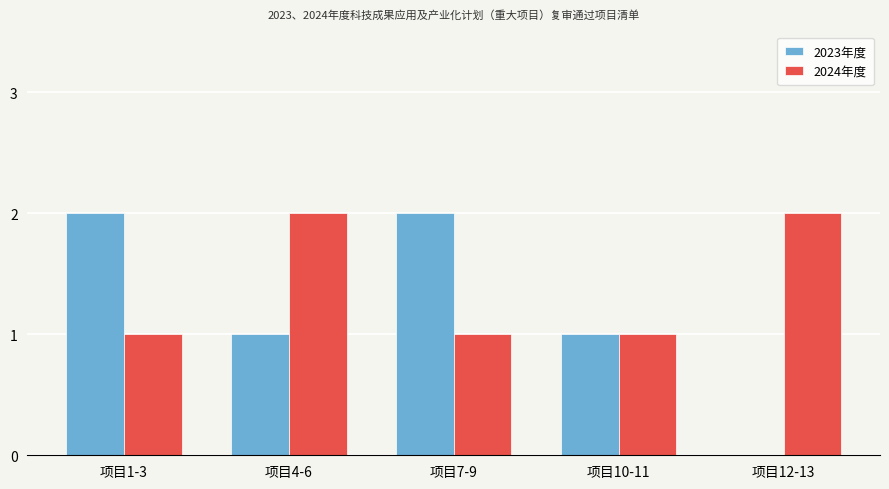

Are the bars grouped side by side (vs. stacked)?

Yes